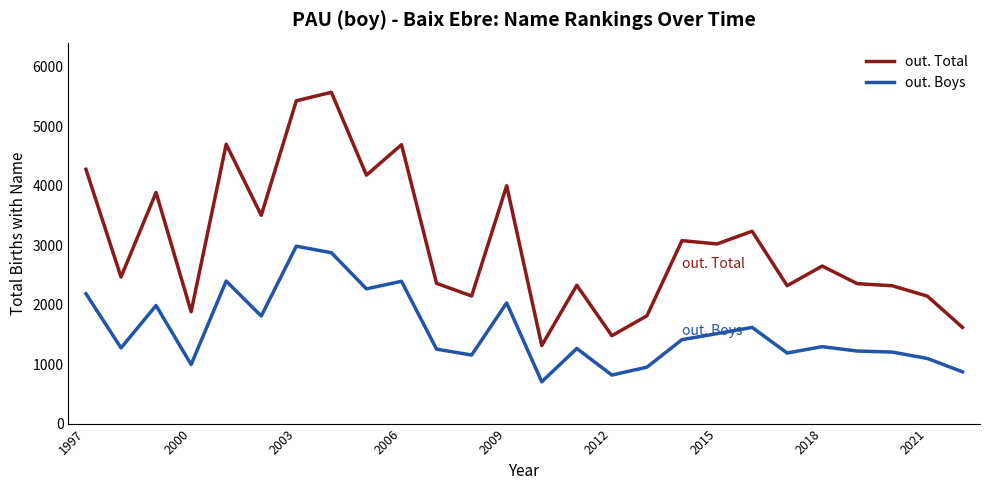

Which series has the largest range (max minus min)?

out. Total